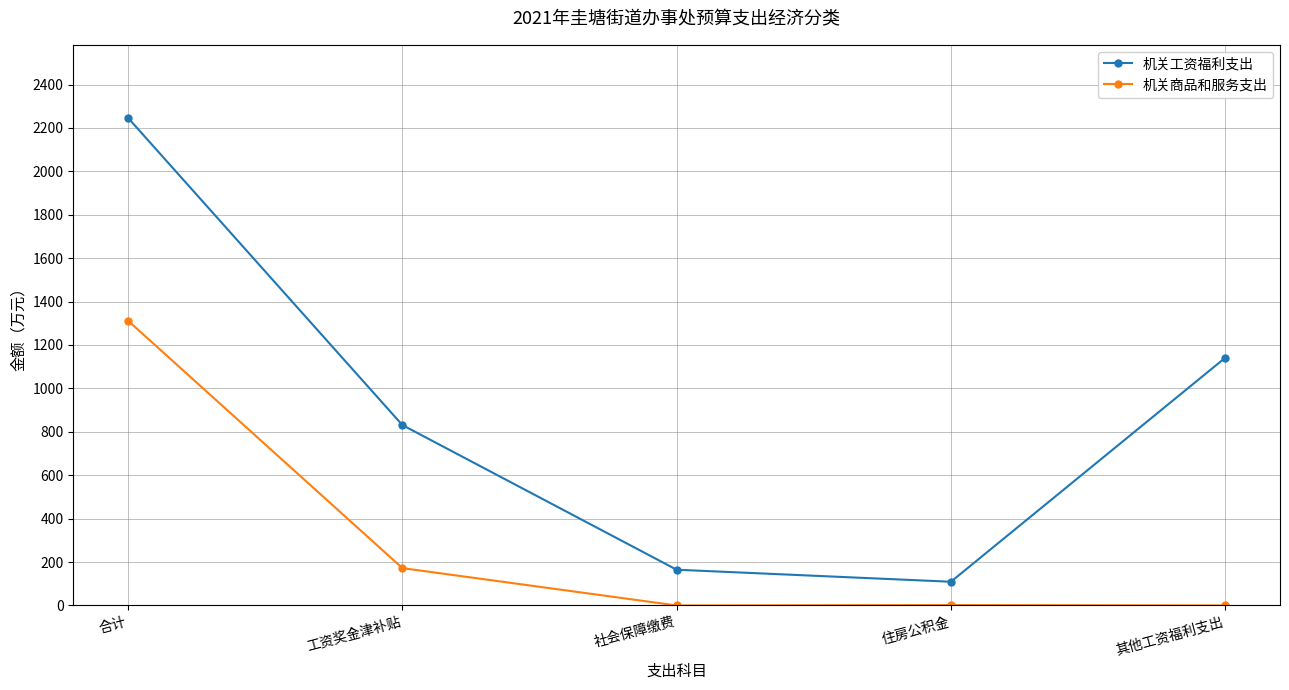

What is the value of the 机关商品和服务支出 point at the 4th from the left?

2.0